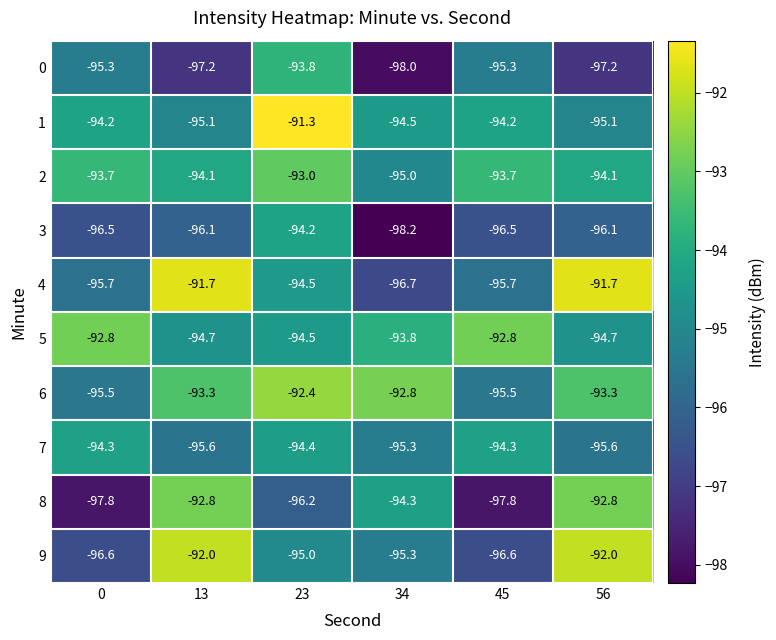

What is the average value of the 9 series?

-94.6